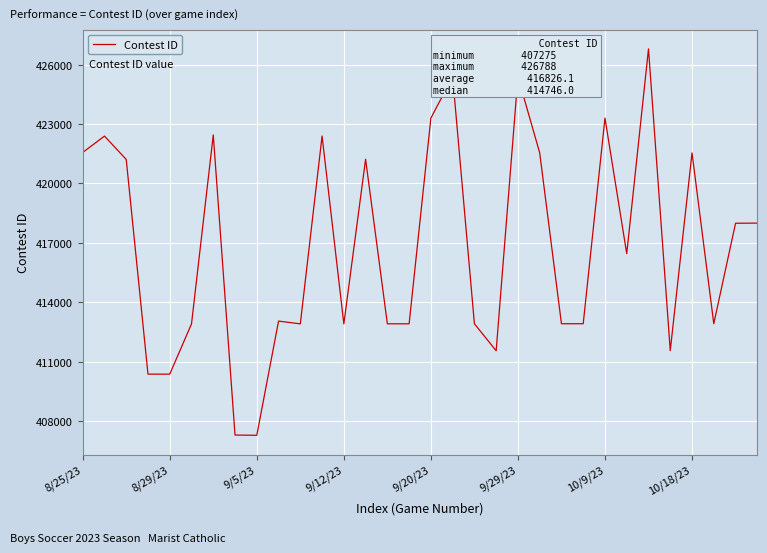

What is the difference between the maximum and minimum values?

19513